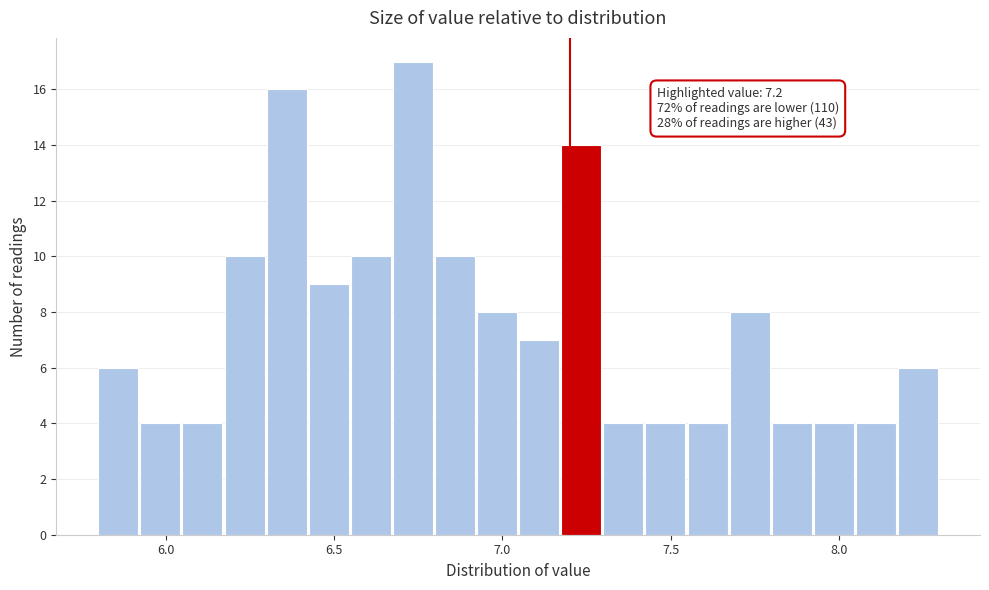

Around what value on the x-axis is the tallest bar? Give the approximate position of its centre, as read against the axis.

6.75